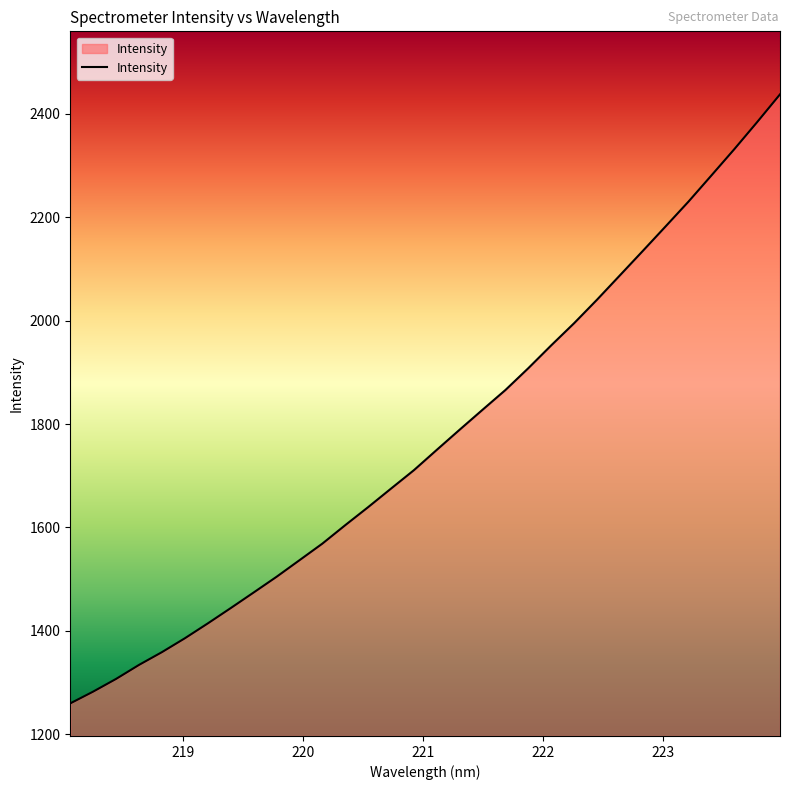

What is the difference between the maximum and minimum values?

1177.5